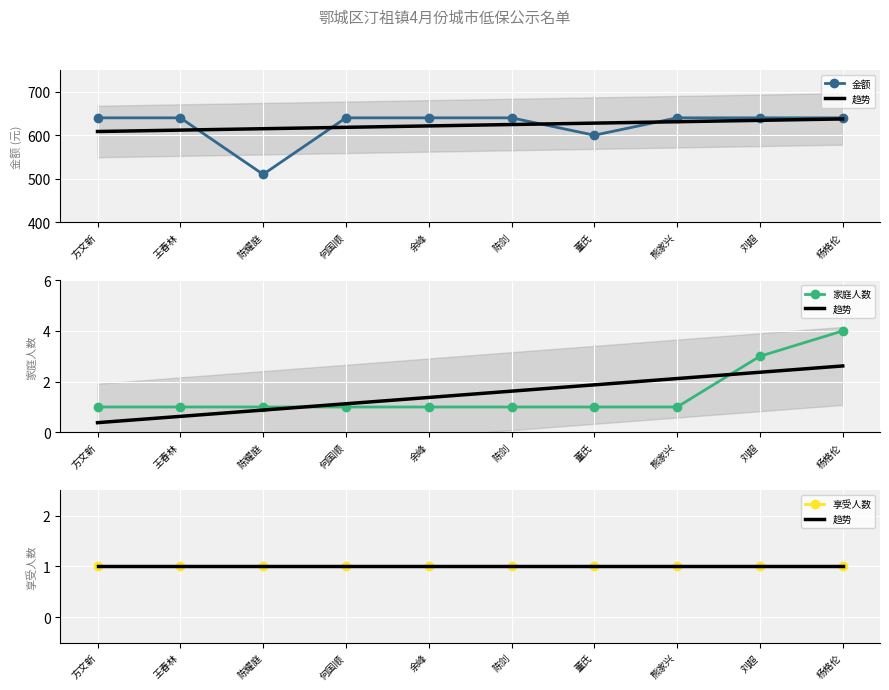

Which series has the widest spread of values?

金额